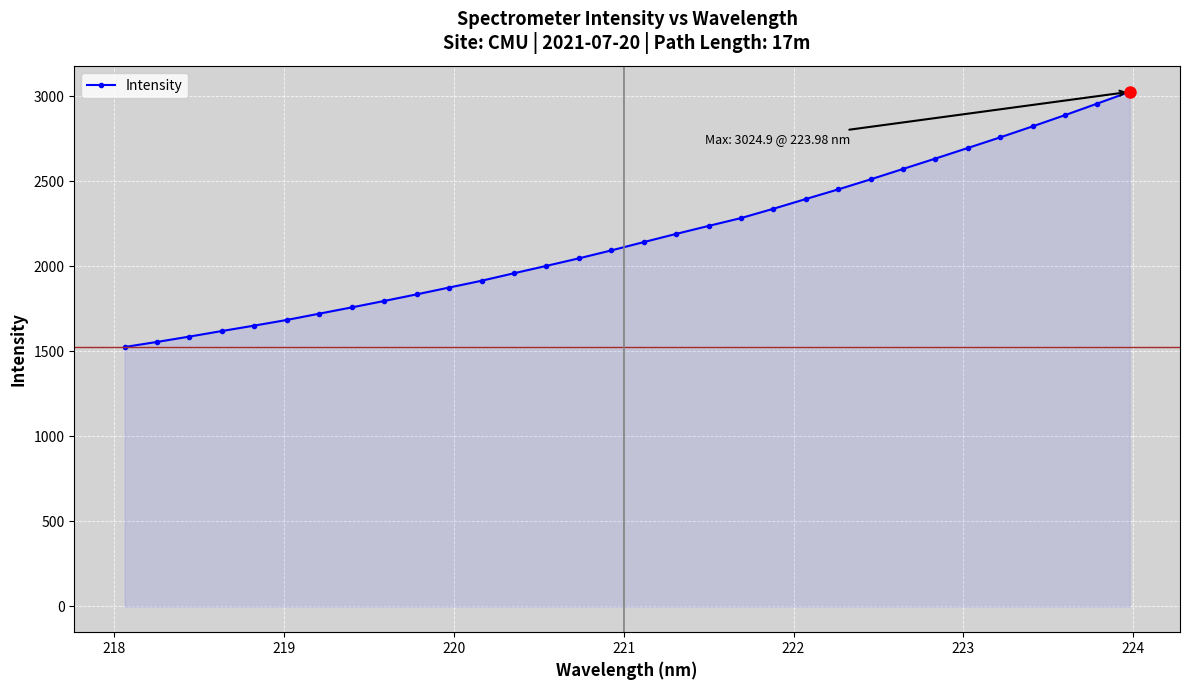

What is the minimum value shown in the chart?

1524.9